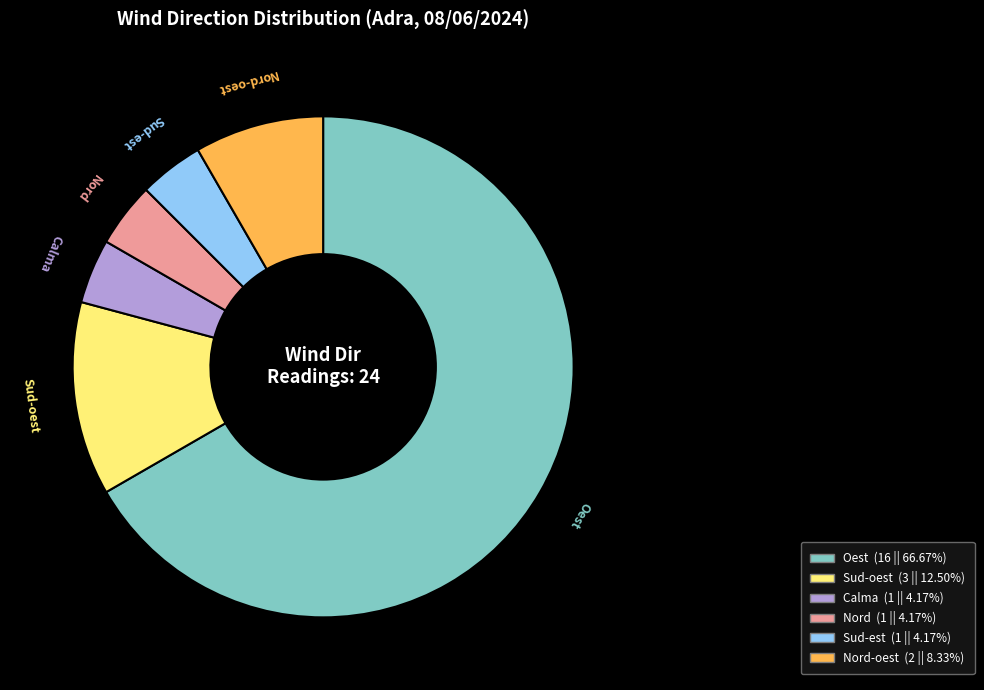

Count the number of slices in the pie.

6